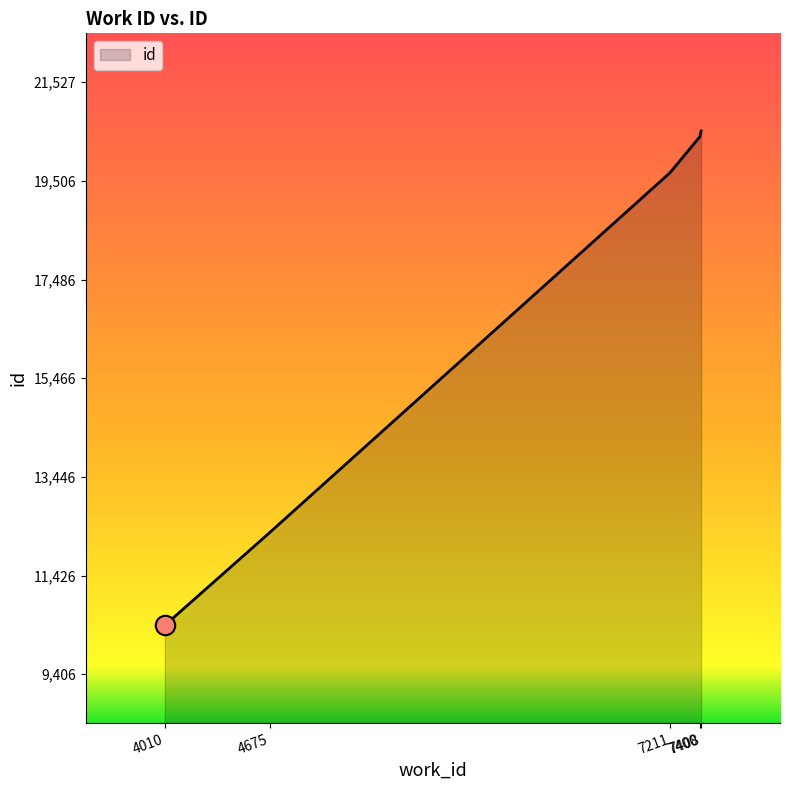

Rank the categories by value from lowest to highest.

4010, 4675, 7211, 7400, 7408